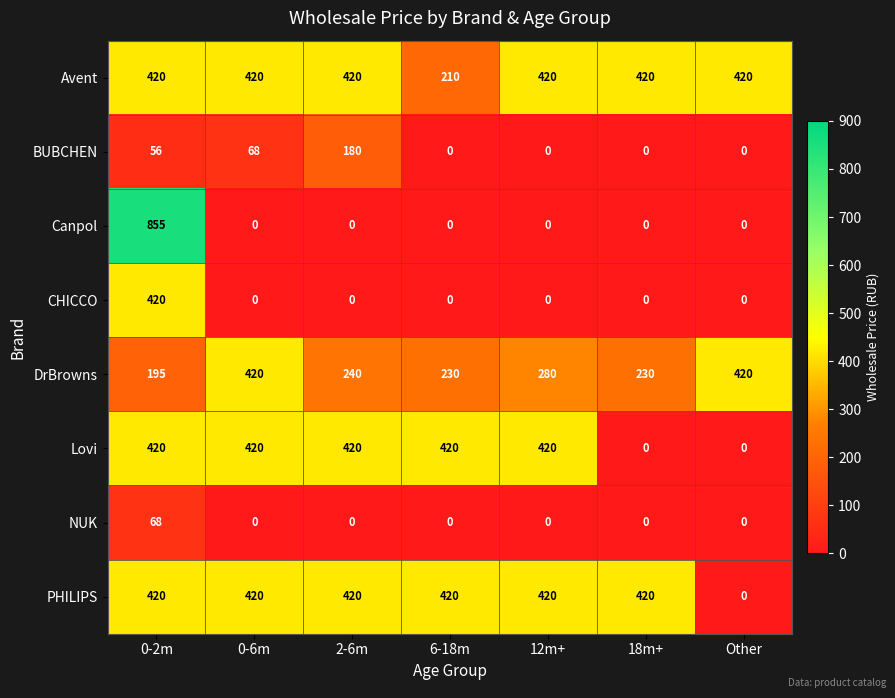

At which category is the sum across all series the highest?

0-2m